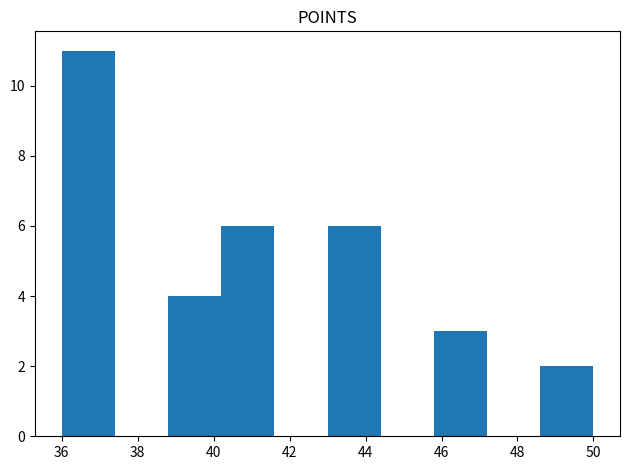

Reading left to right, transcribe this chart: for each bar, give the range it covers on the x-axis and its height. The values are not printed on the chart, so give them approximately, as read against the axis.

36.0 to 37.4: 11
37.4 to 38.8: 0
38.8 to 40.2: 4
40.2 to 41.6: 6
41.6 to 43.0: 0
43.0 to 44.4: 6
44.4 to 45.8: 0
45.8 to 47.2: 3
47.2 to 48.6: 0
48.6 to 50.0: 2